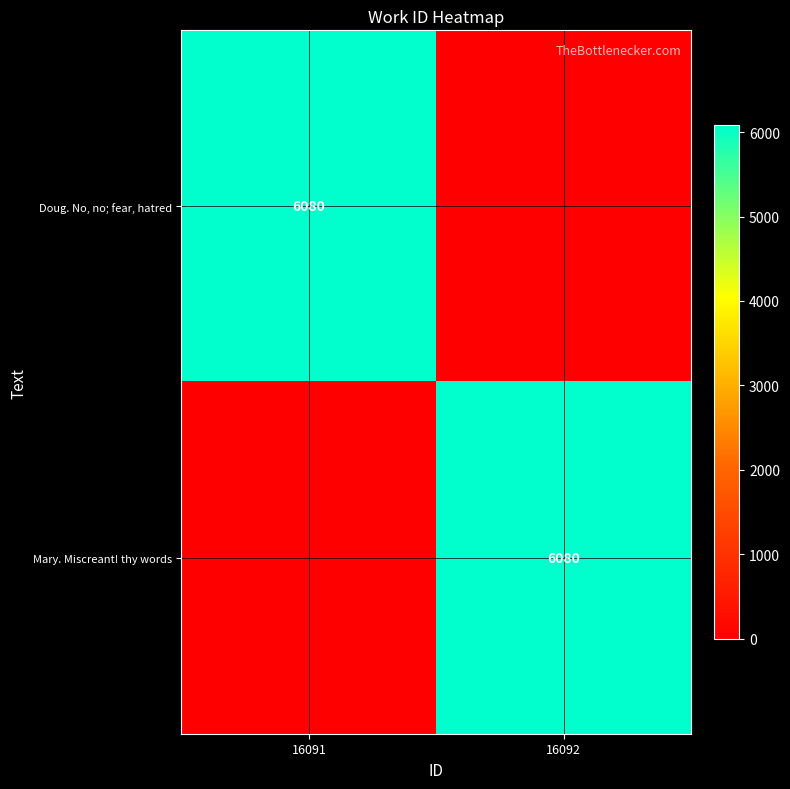

Is it true that Mary. Miscreant! thy words equals 6080 at 16092?

True